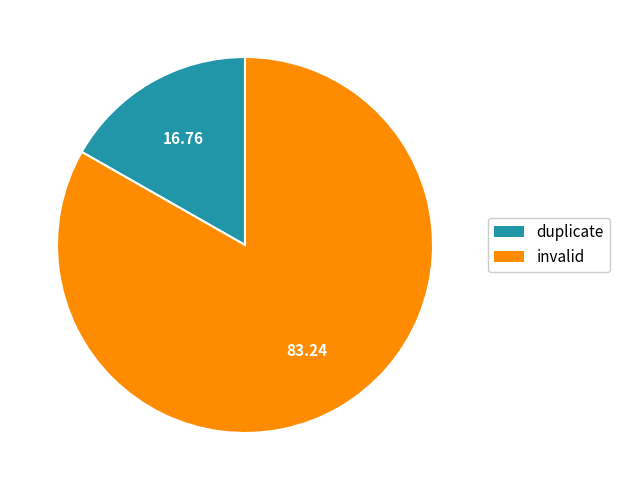

Is there any slice that represents more than half of the pie?

Yes